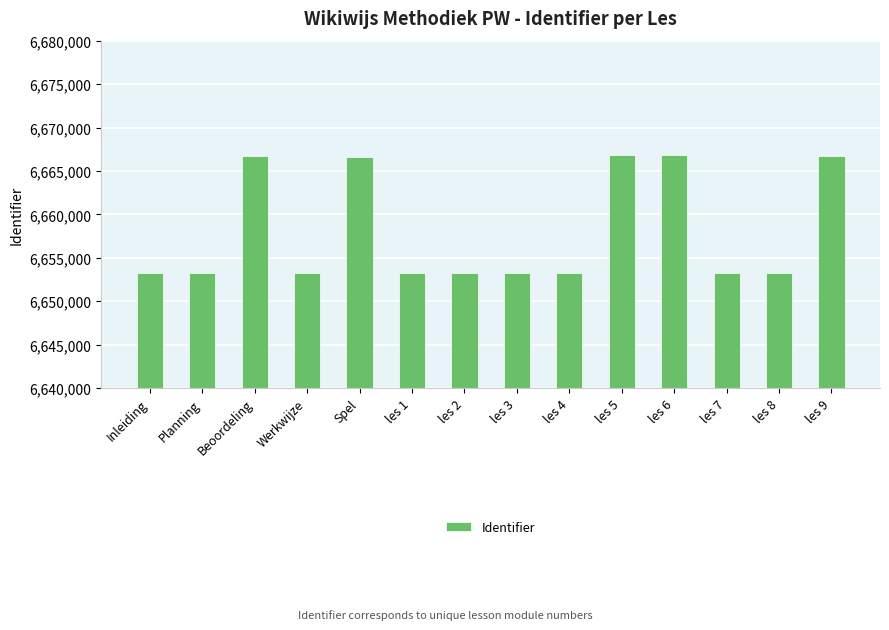

What is the greatest value displayed?

6666880